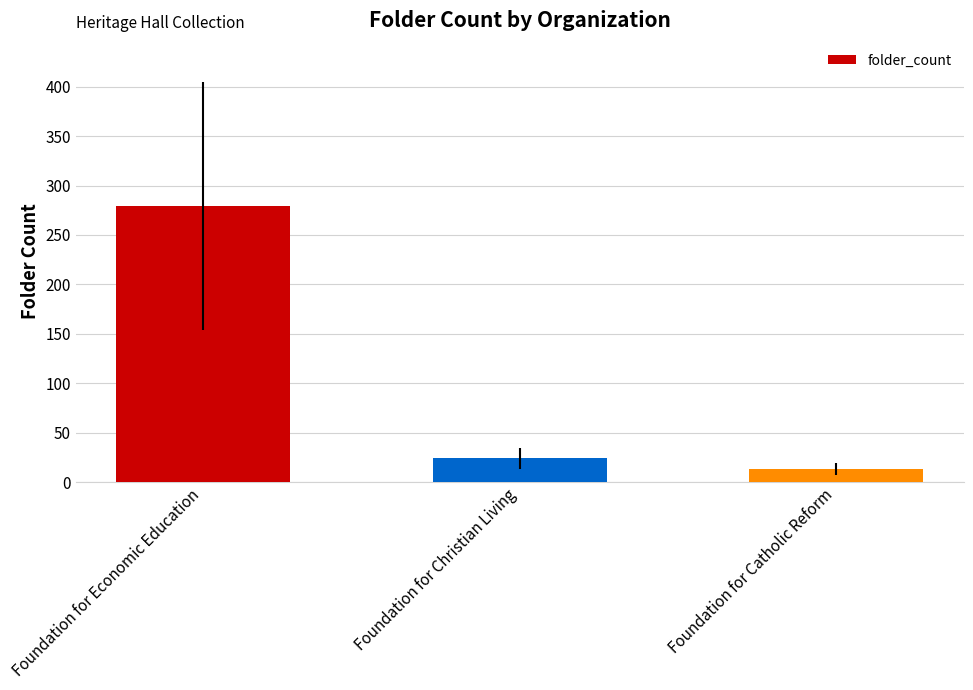

At which category does the chart reach its peak across all series?

Foundation for Economic Education